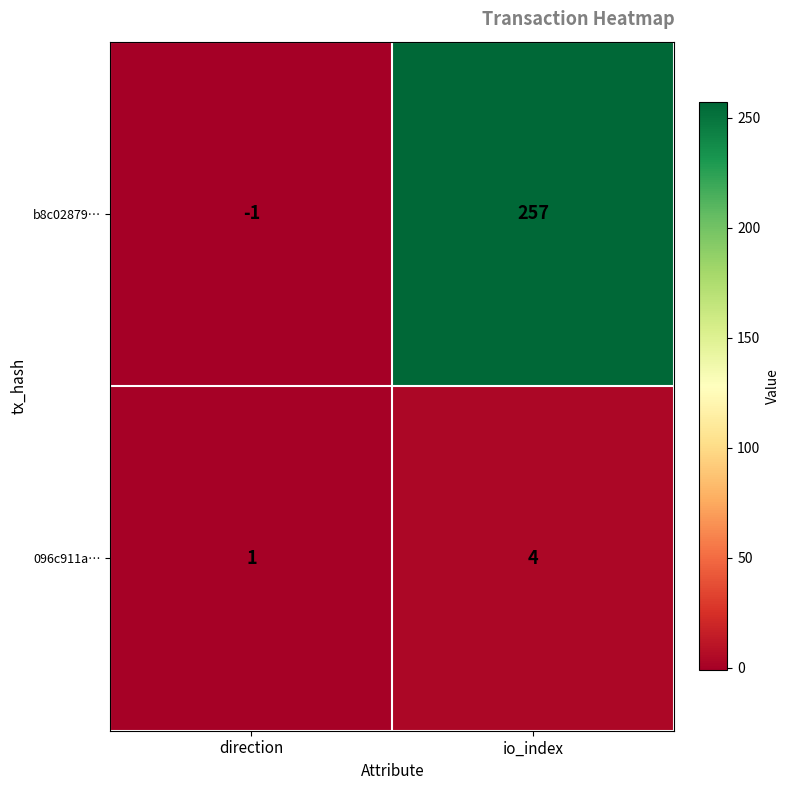

Which category has the lowest value in the b8c02879… series?

direction